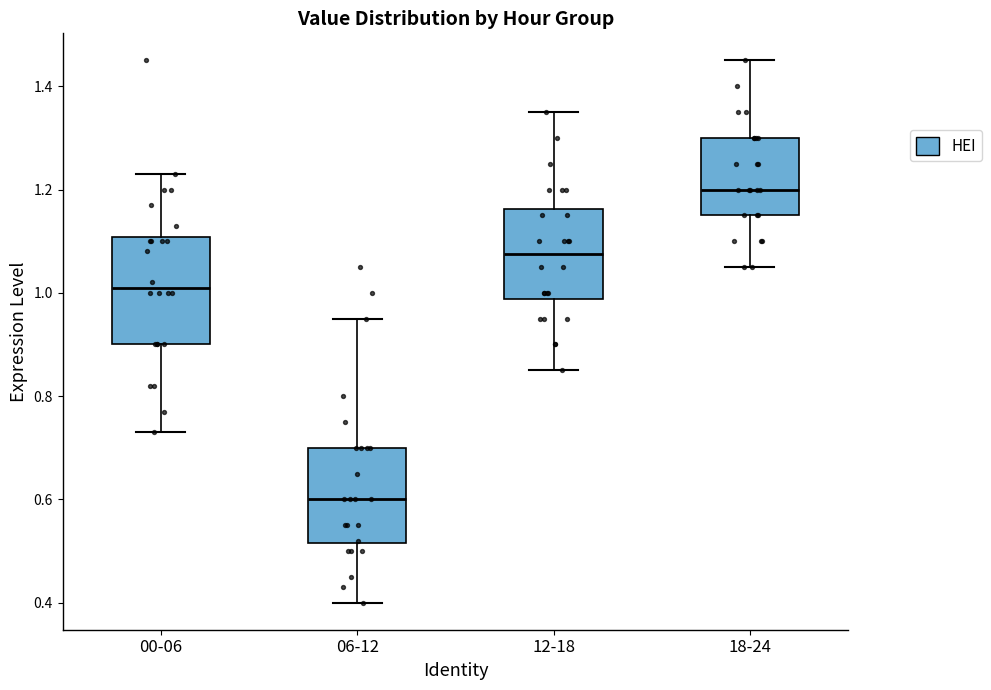

Which box is the tallest, from its lower edge to its upper edge?

00-06